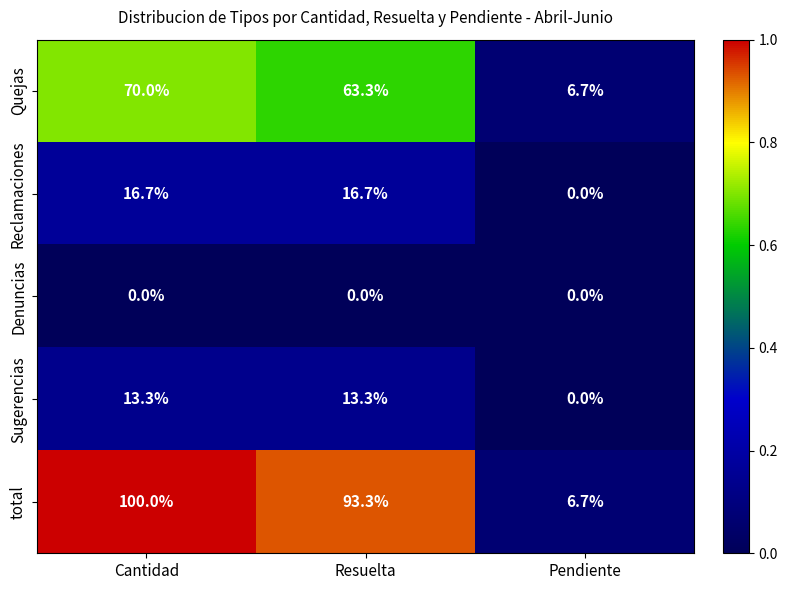

At Resuelta, list the series in order from largest to smallest.

total, Quejas, Reclamaciones, Sugerencias, Denuncias